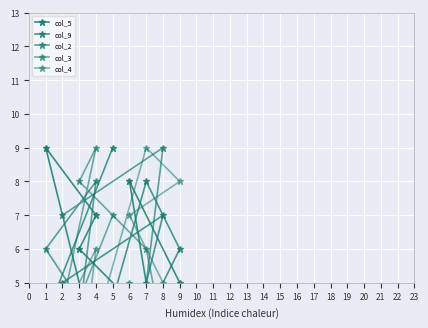

At which category is the sum across all series the highest?

7